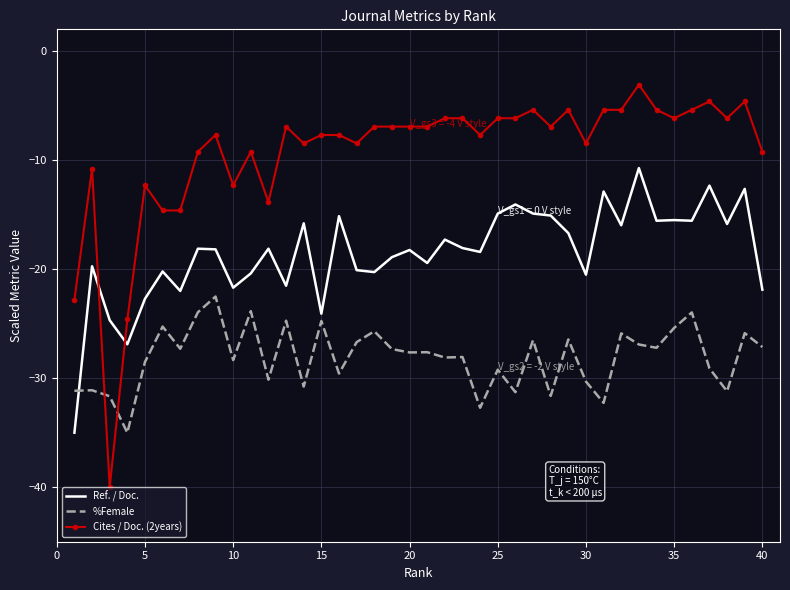

What is the maximum value for Cites / Doc. (2years)?

-3.1